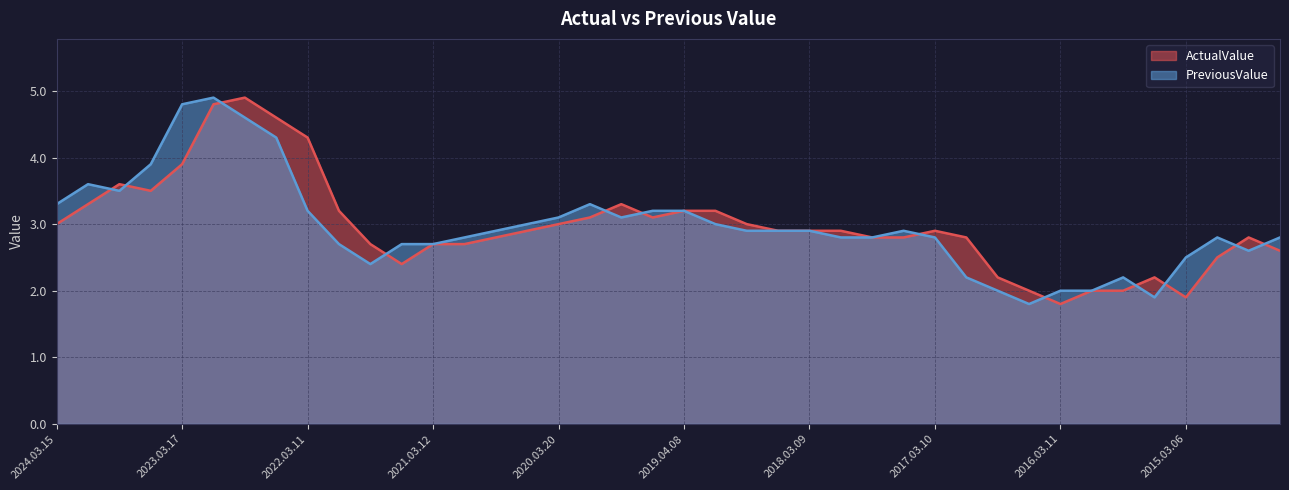

At 2020.03.20, list the series in order from smallest to largest.

ActualValue, PreviousValue